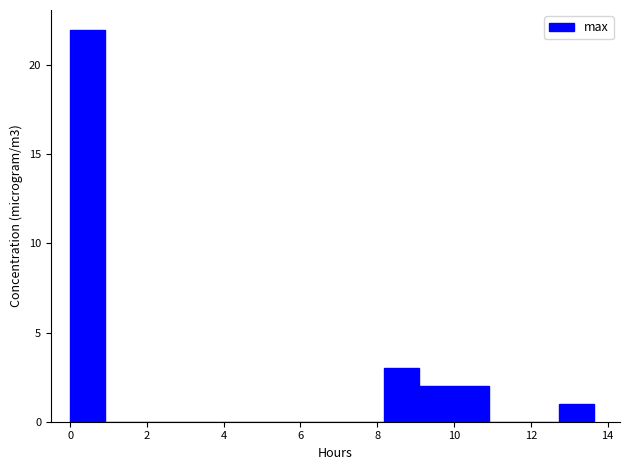

Reading left to right, transcribe this chart: for each bar, give the range it covers on the x-axis and its height. Neither the bar edges nor the heights are printed on the chart, so give them approximately, as read against the axes.

0.0 to 1.0: 22
1.0 to 1.8: 0
1.8 to 2.8: 0
2.8 to 3.6: 0
3.6 to 4.6: 0
4.6 to 5.4: 0
5.4 to 6.4: 0
6.4 to 7.2: 0
7.2 to 8.2: 0
8.2 to 9.0: 3
9.0 to 10.0: 2
10.0 to 11.0: 2
11.0 to 11.8: 0
11.8 to 12.8: 0
12.8 to 13.6: 1